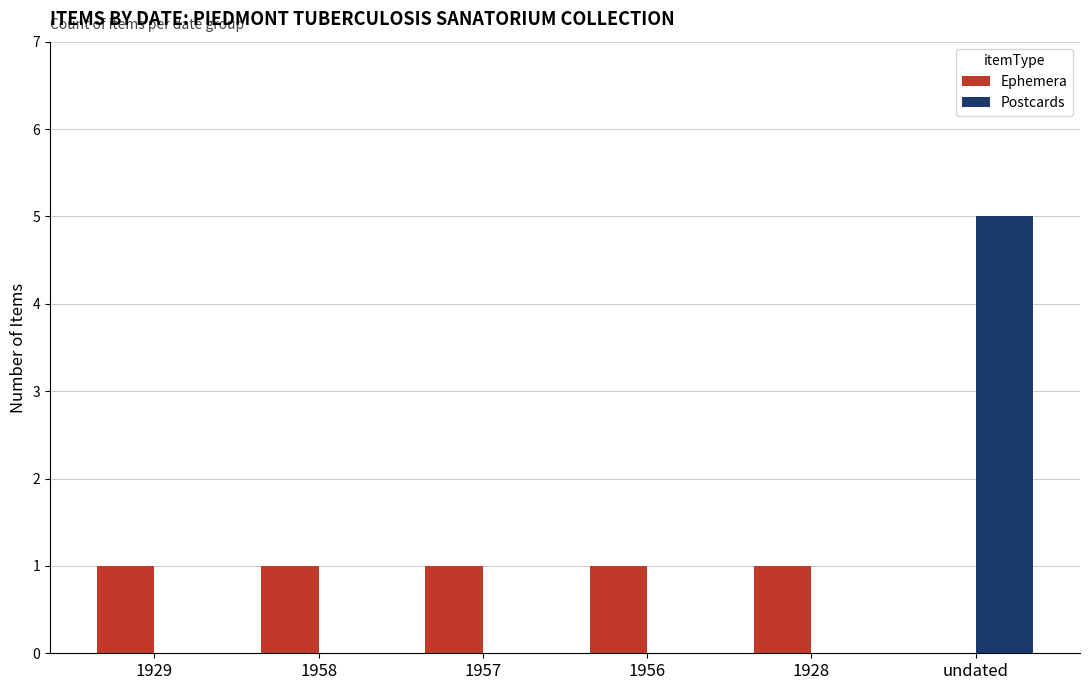

True or false: Ephemera has a value of 1 at 1957.

True